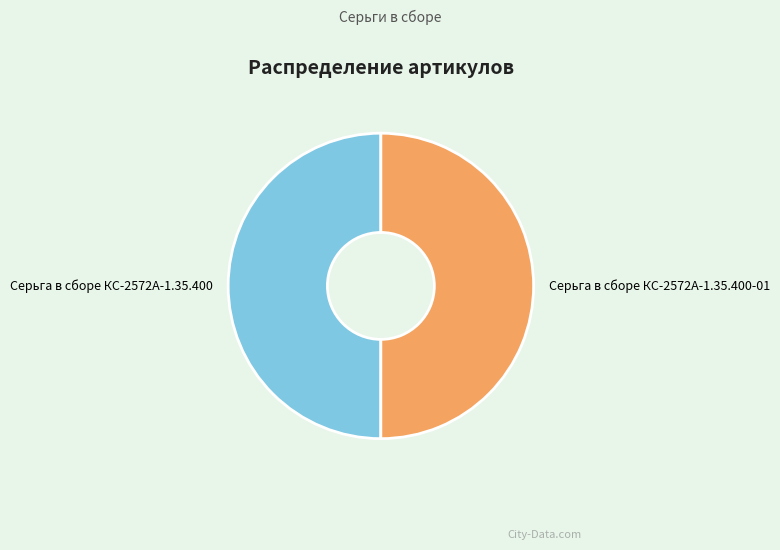

Do Серьга в сборе КС-2572А-1.35.400 and Серьга в сборе КС-2572А-1.35.400-01 together represent more than half of the pie?

Yes